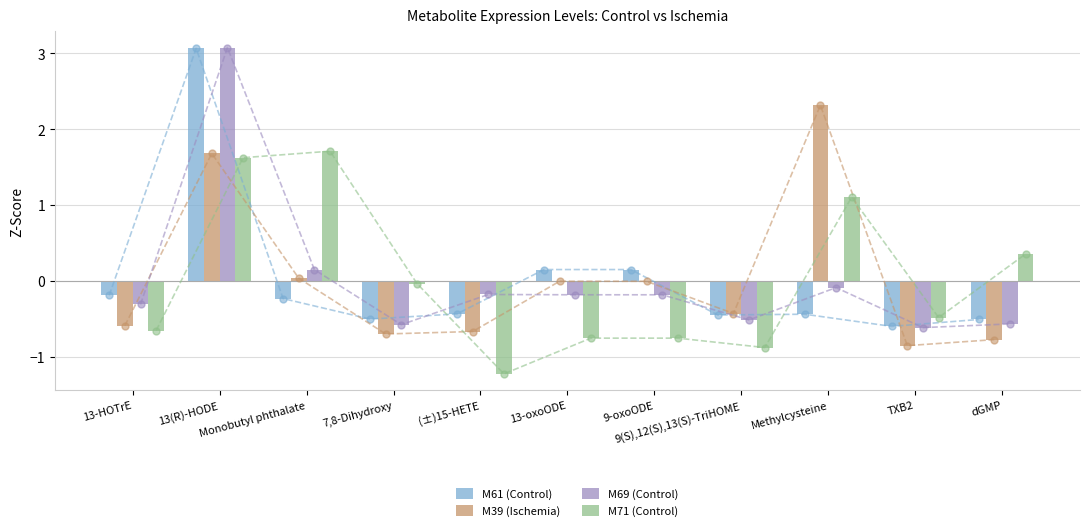

Is the value of M71 (Control) at 7,8-Dihydroxy greater than the value of M69 (Control) at (±)15-HETE?

Yes